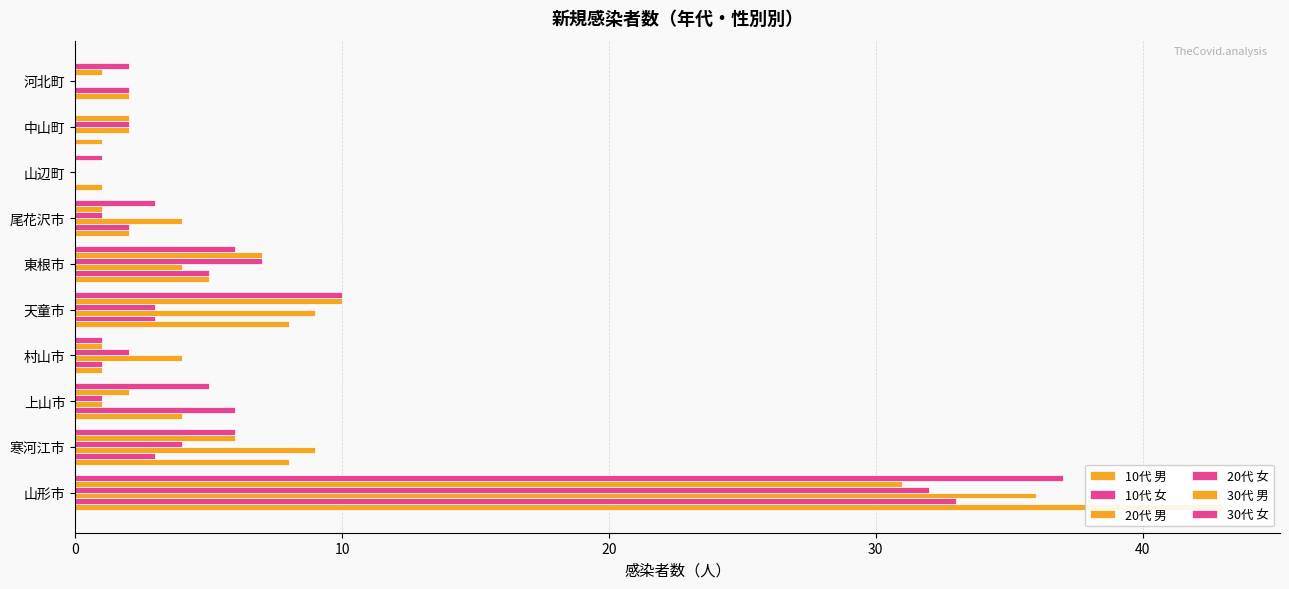

How many values in 10代 女 are above zero?

8